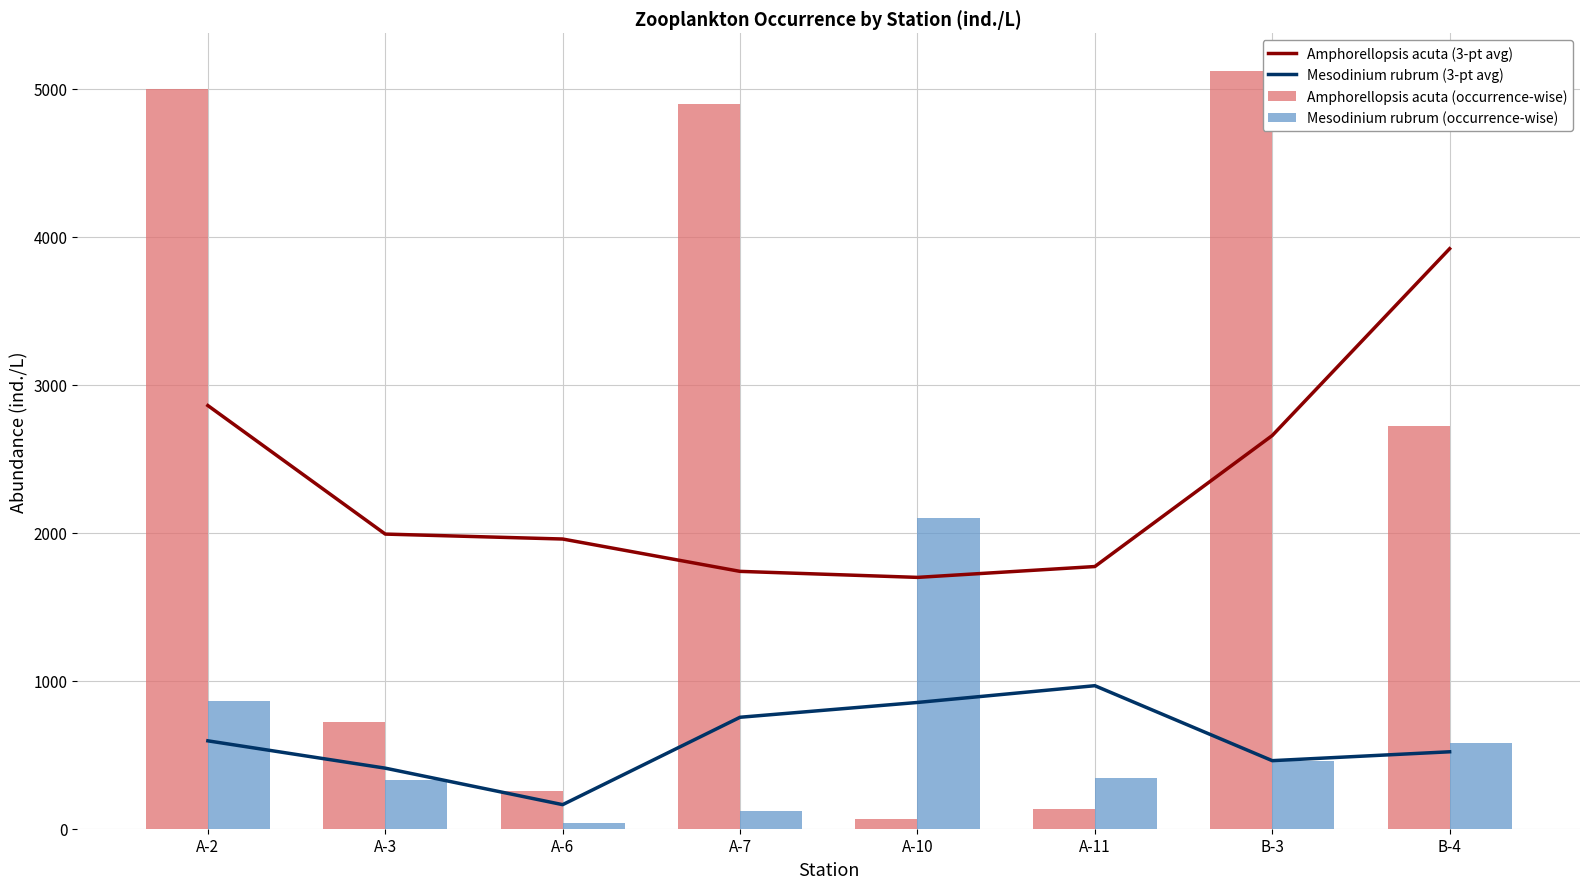

Where is Amphorellopsis acuta (occurrence-wise) nearest to the value 2592?

B-4